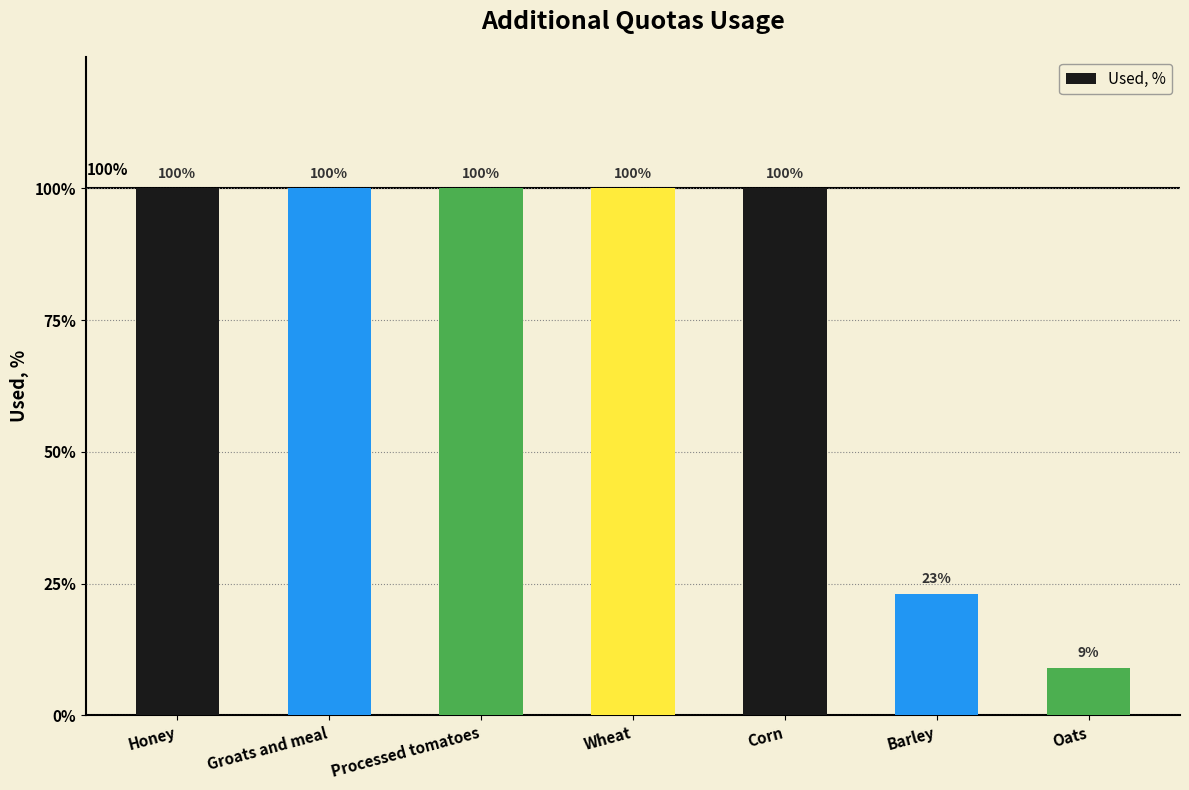

What is the change in value from Groats and meal to Oats?

-0.9